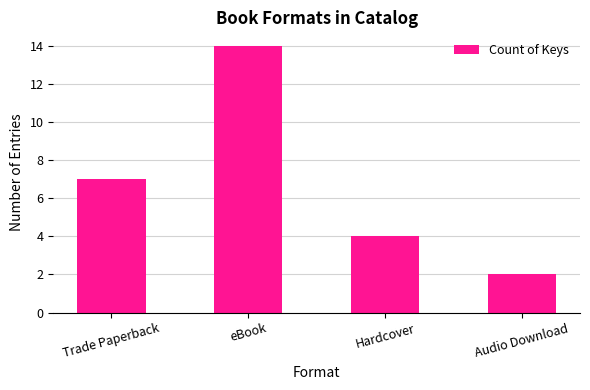

Are the bars grouped side by side (vs. stacked)?

No